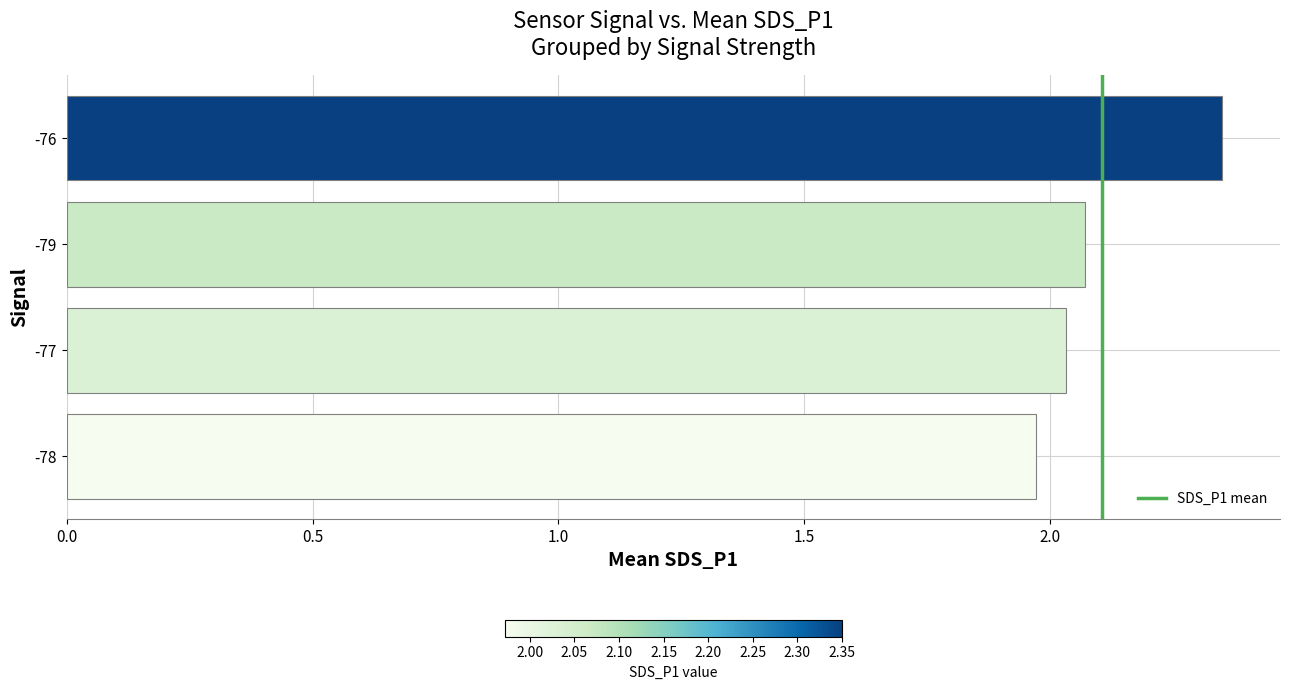

Are the bars grouped side by side (vs. stacked)?

No